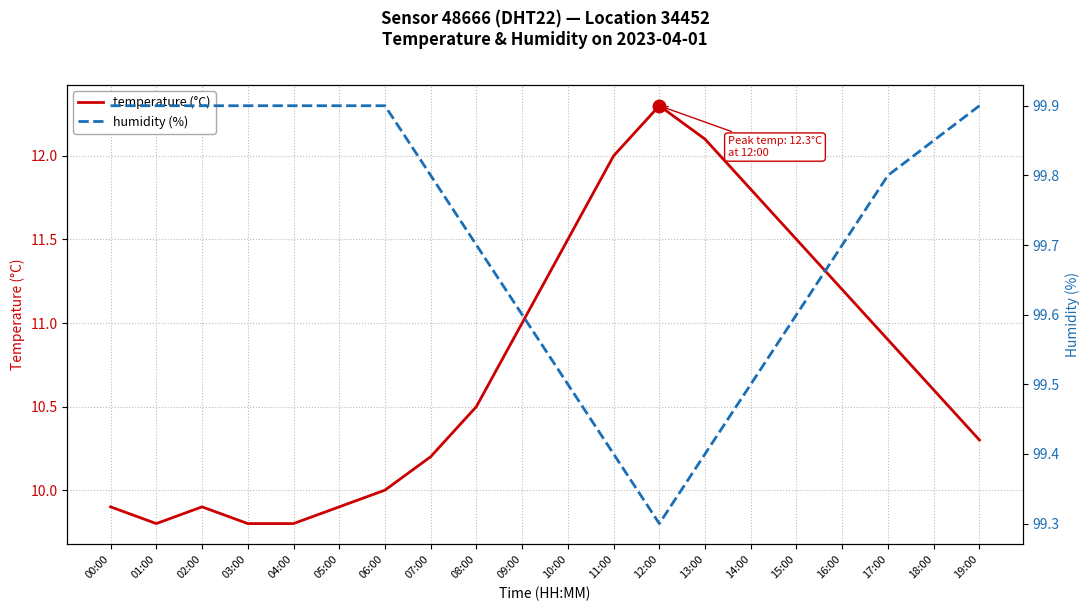

True or false: temperature (°C) and humidity (%) intersect in this chart.

False